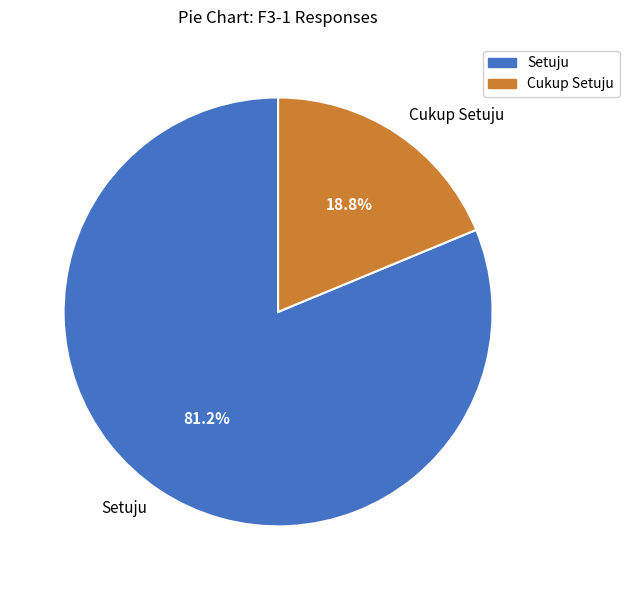

Combined, what portion of the pie is Cukup Setuju and Setuju?

100.0%